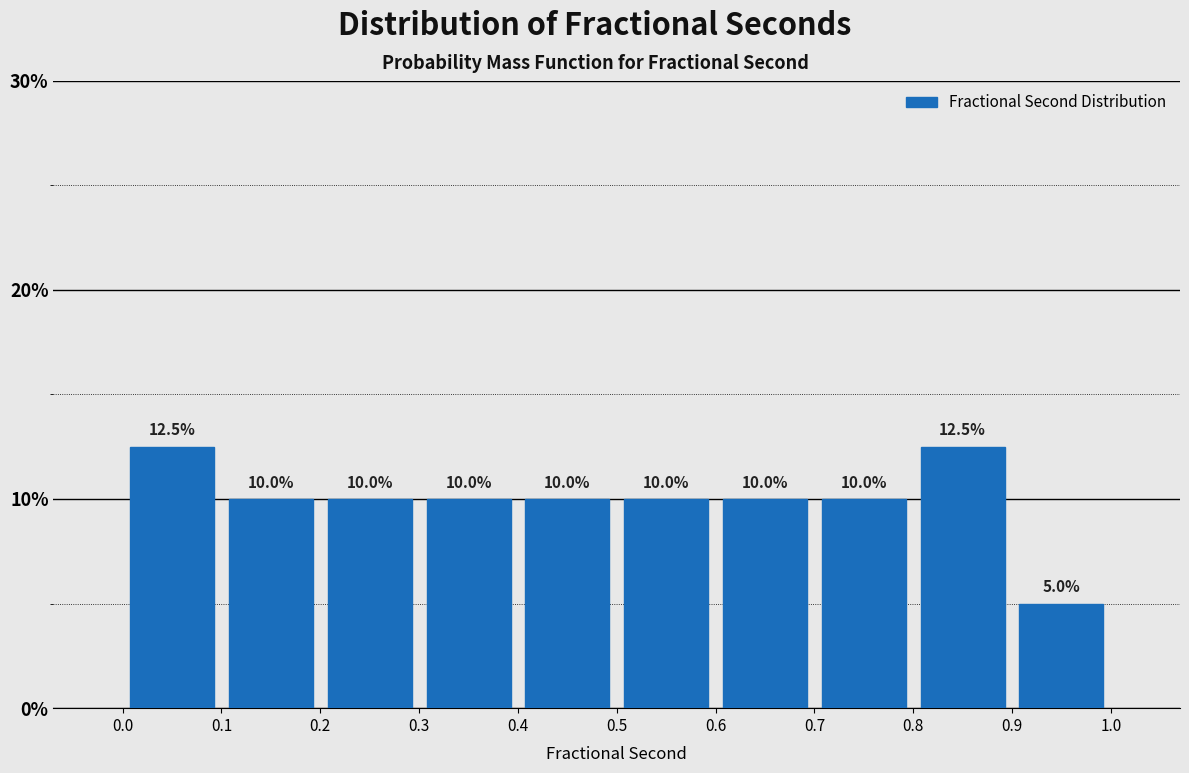

How tall is the bar that spans 0.3 to 0.4 on the x-axis?

10.0